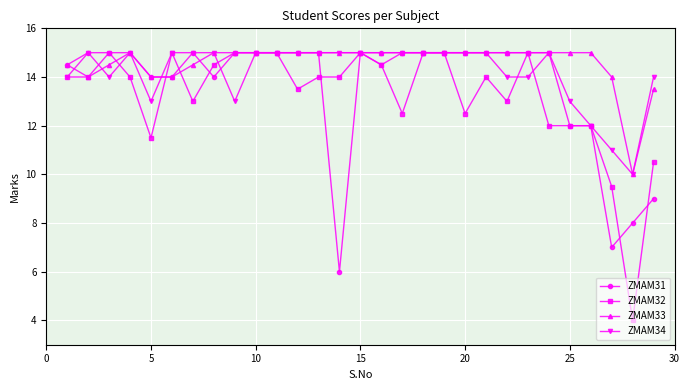

Is this an area chart (filled region under the line)?

No